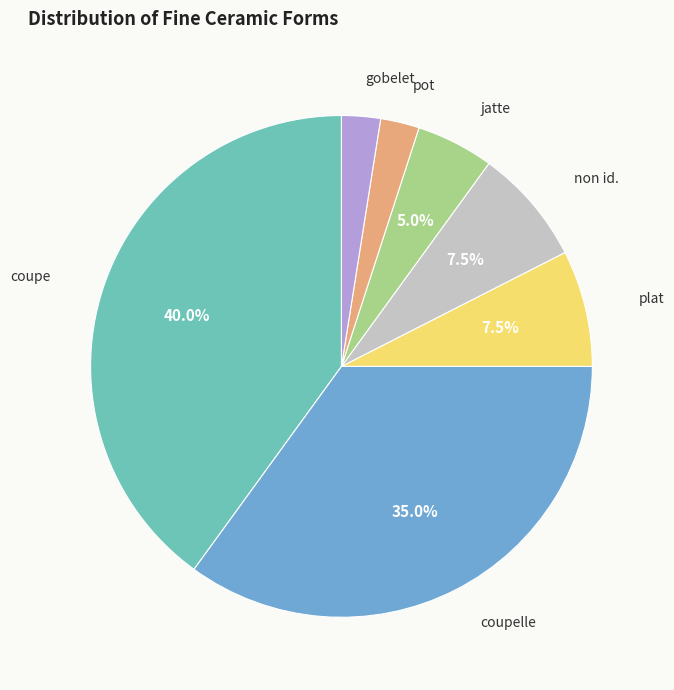

Is there a majority slice in this chart?

No